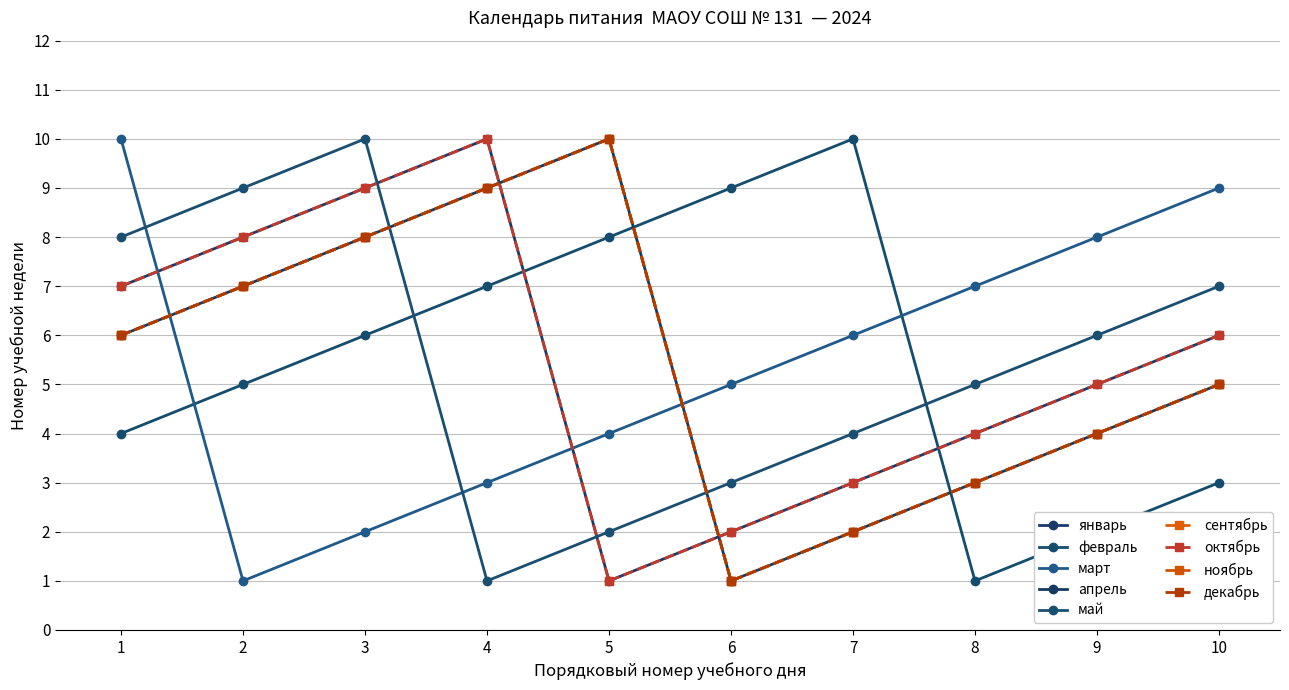

The май series shows 4 at 6. True or false?

False